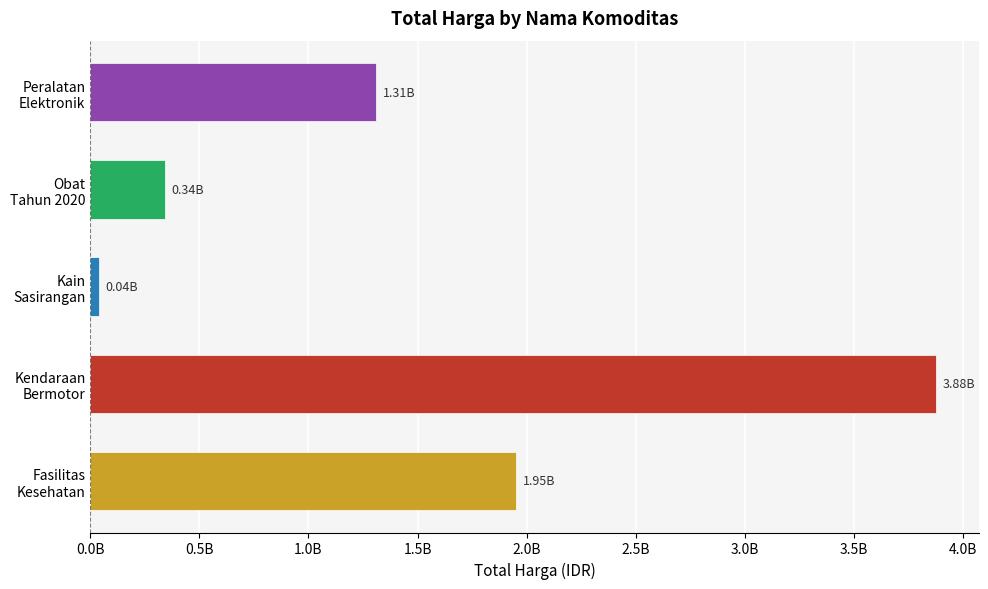

Does the chart contain any negative values?

No